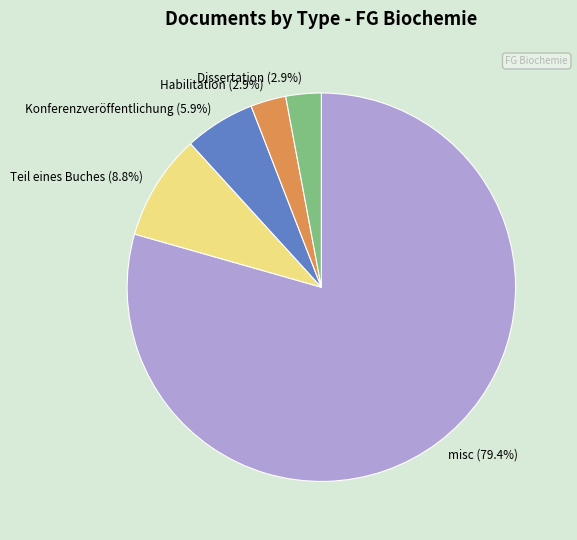

Count the number of slices in the pie.

5